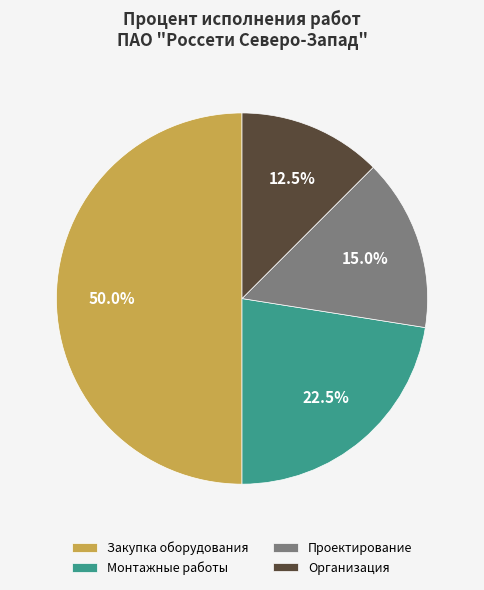

Count the number of slices in the pie.

4